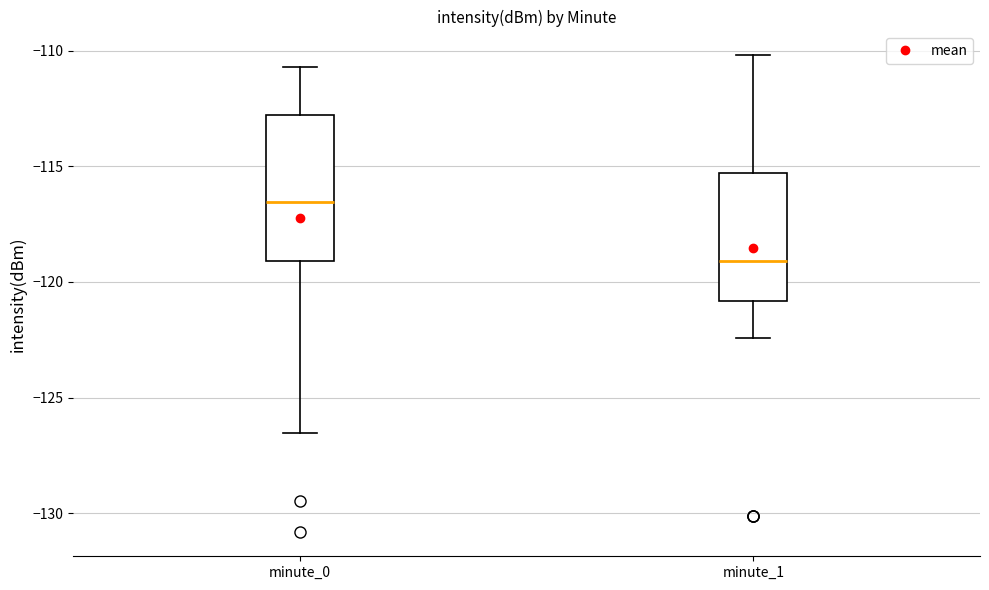

Reading left to right, transcribe this box plot: for each box, give where its median line is, the range the box spans, and where its two whiskers end, as read against the y-axis. The values are not printed on the chart, so give them approximately, as read against the axis.

minute_0: median -116.5, box -119.0 to -113.0, whiskers -126.5 to -110.5
minute_1: median -119.0, box -121.0 to -115.5, whiskers -122.5 to -110.0